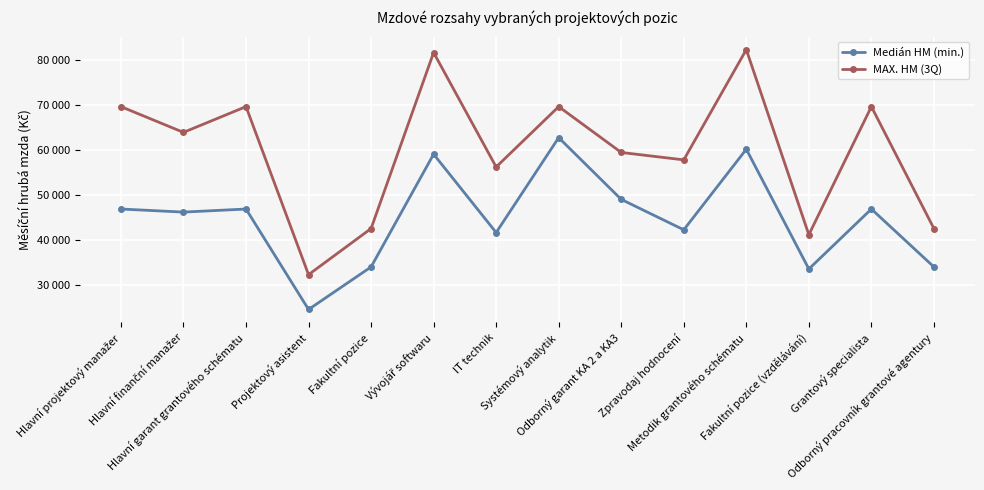

Is this an area chart (filled region under the line)?

No